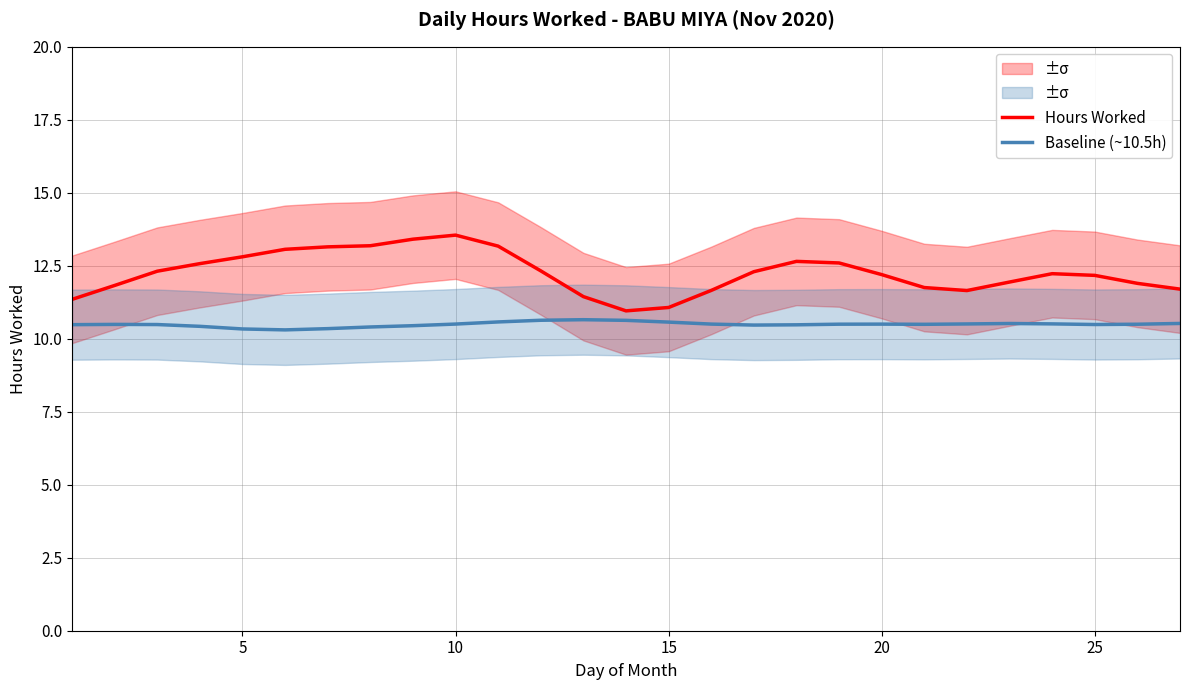

What is the maximum value for Hours Worked?

13.5